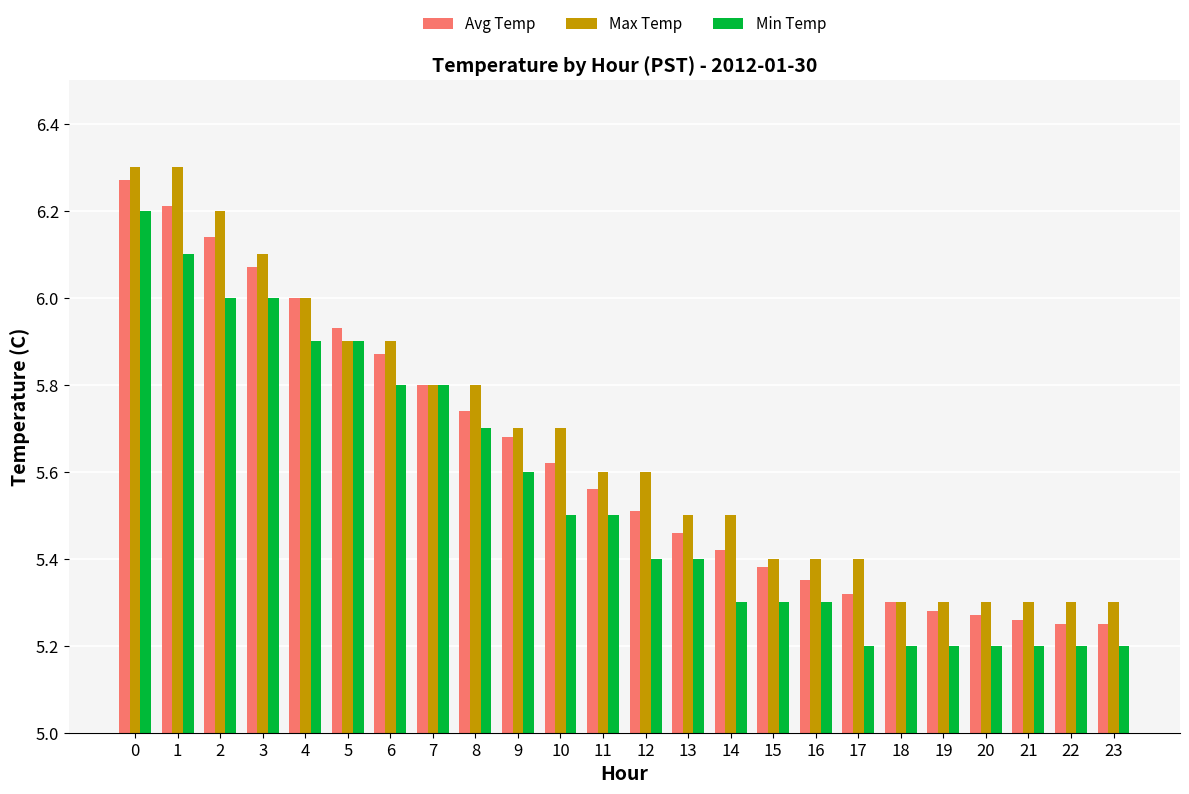

The Avg Temp series shows 5.3 at 18. True or false?

True